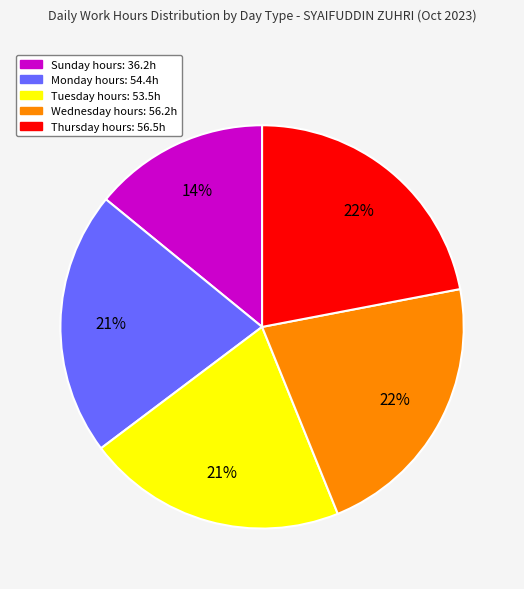

Is there any slice that represents more than half of the pie?

No